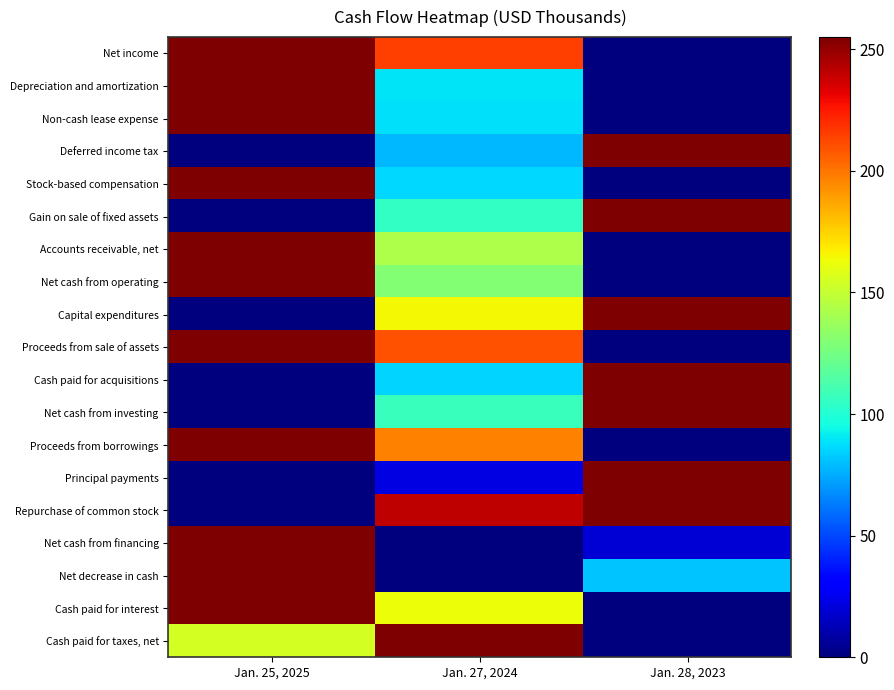

At which category is the sum across all series the highest?

Jan. 25, 2025